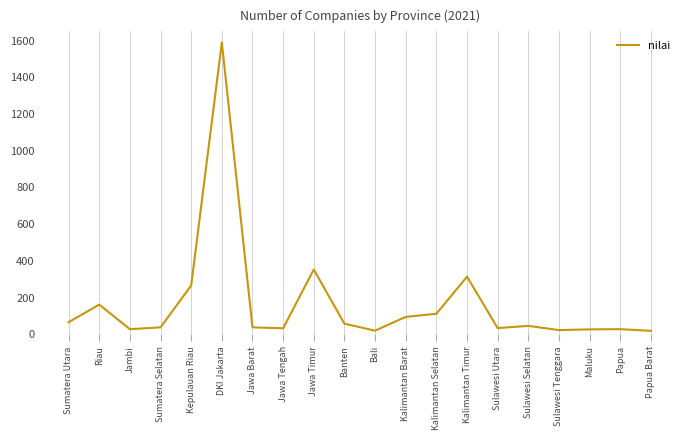

Where is the first local maximum?

Riau